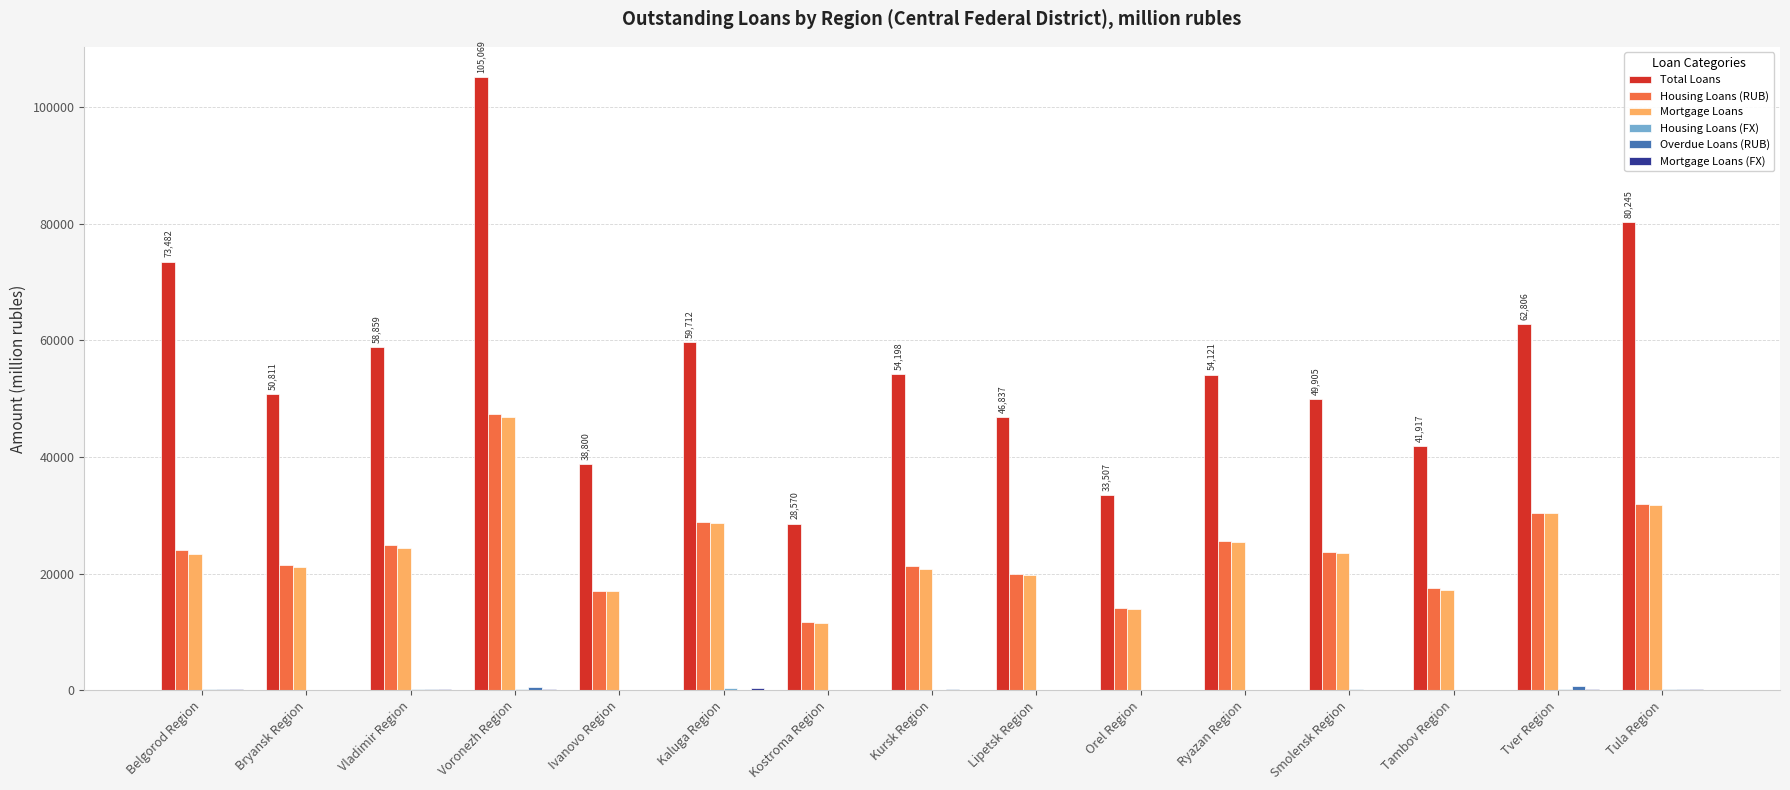

What is the maximum value shown in the chart?

105069